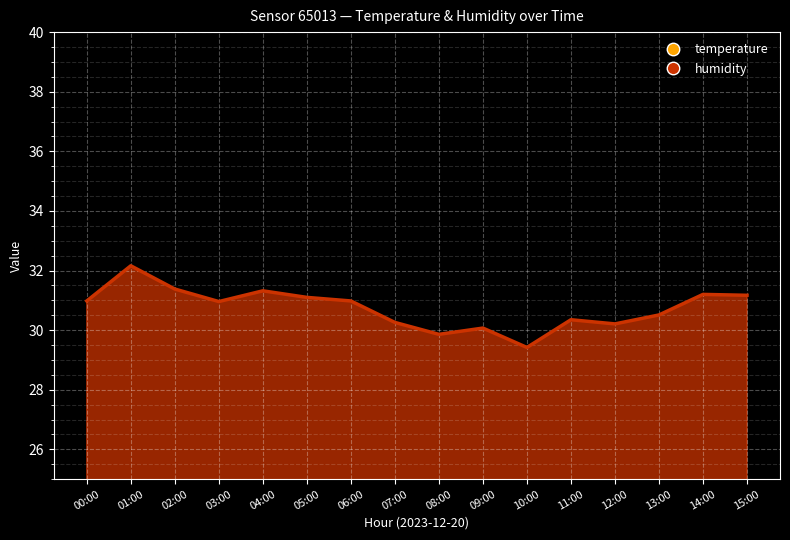

True or false: temperature and humidity intersect in this chart.

False